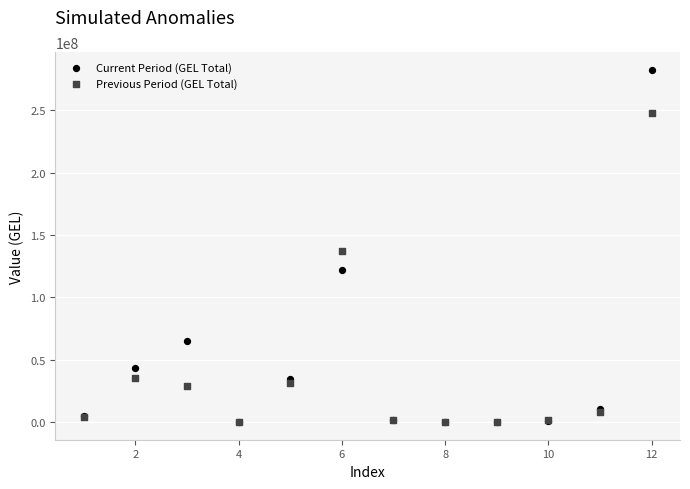

Which series has the widest spread of Y values?

Current Period (GEL Total)